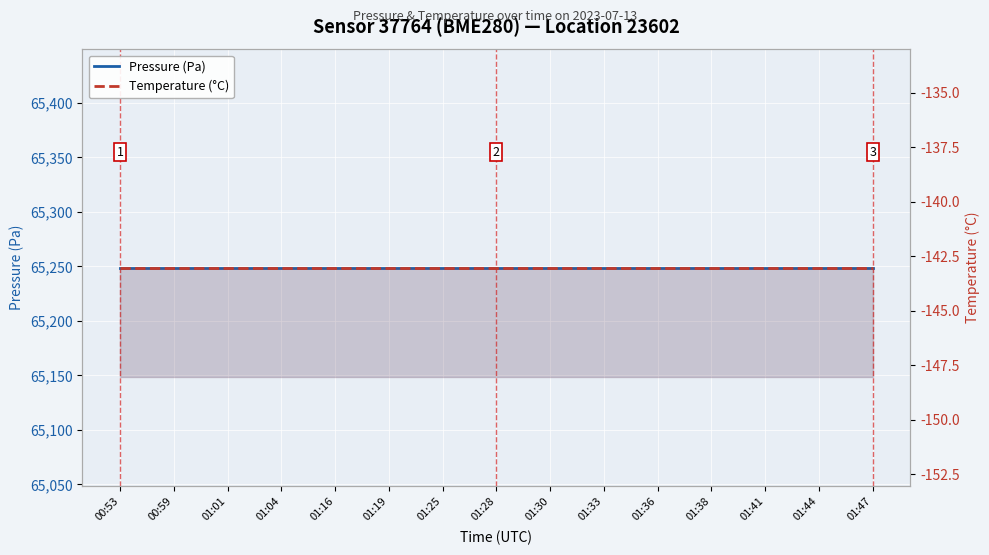

What is the label of the 3rd point from the right?

01:41